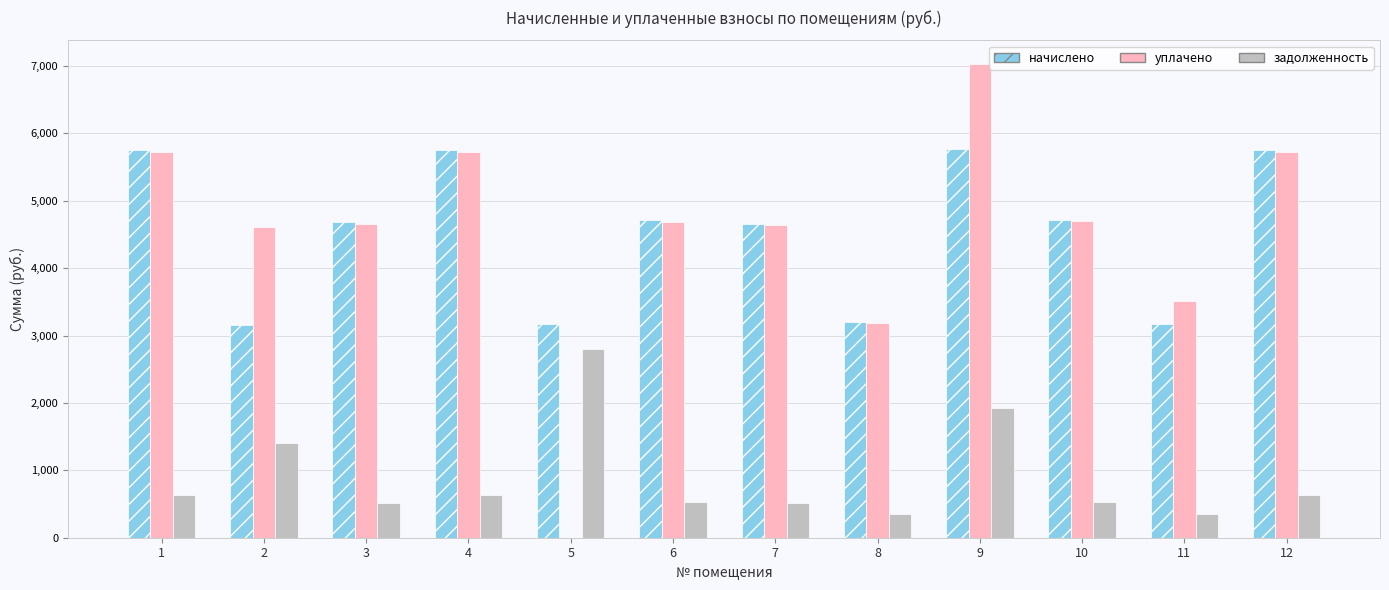

How many data points in уплачено are above 4689?

6